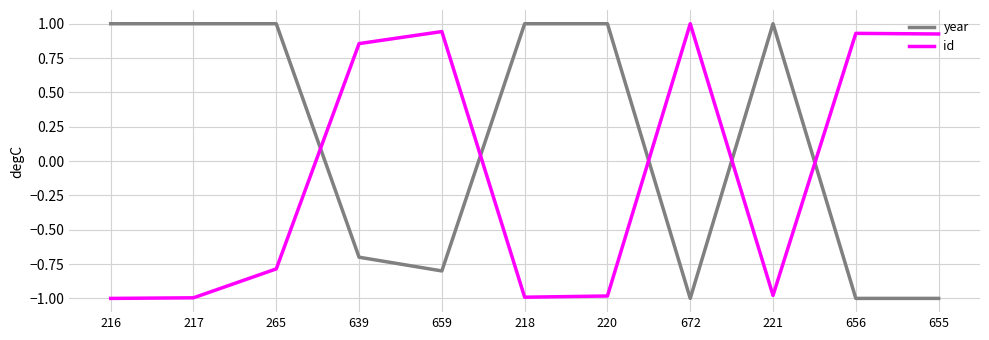

What are all the series names shown in the legend?

year, id